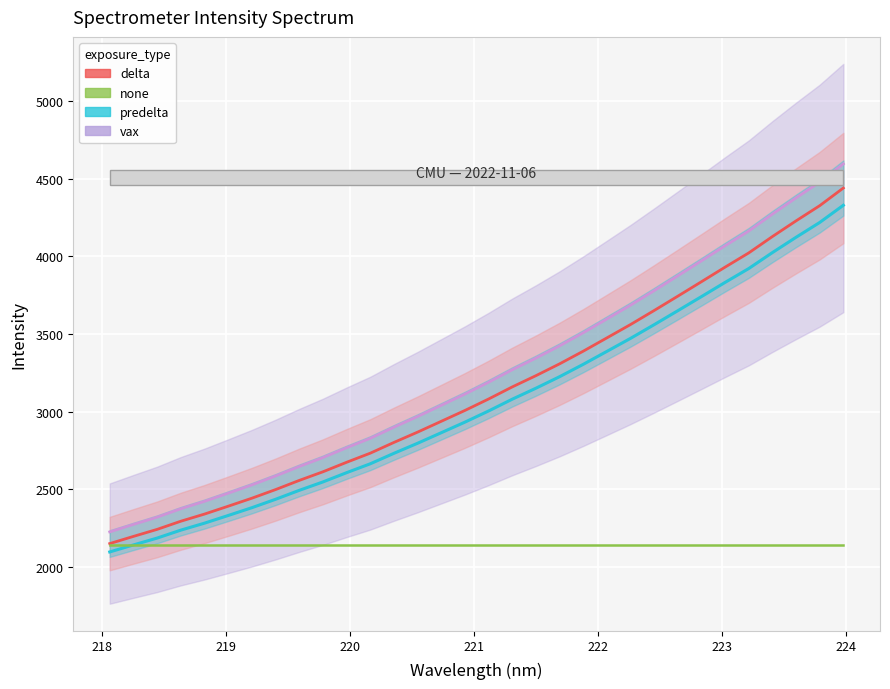

How many data points in delta_line are above 3081?

16